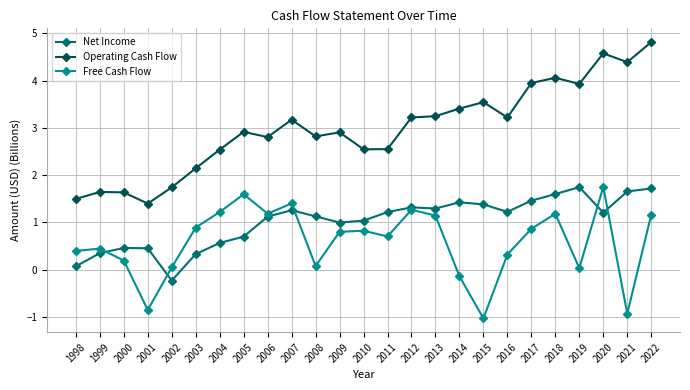

List the series in order of their overall mean, highest first.

Operating Cash Flow, Net Income, Free Cash Flow